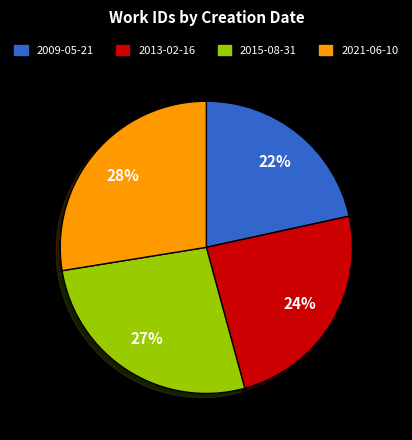

Is it true that 2009-05-21 is 31% of the pie?

False